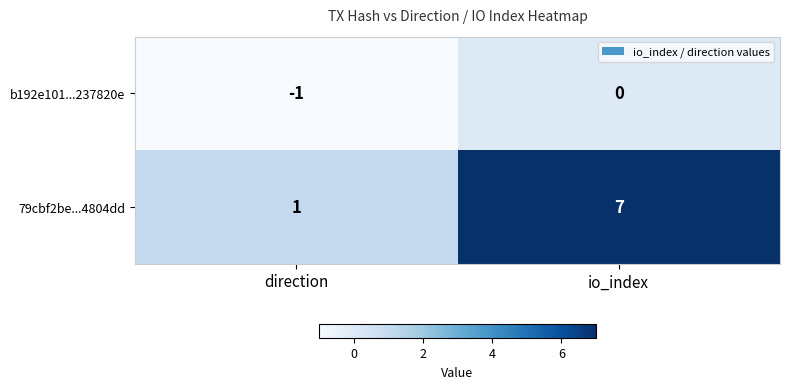

At io_index, list the series in order from smallest to largest.

b192e101...237820e, 79cbf2be...4804dd